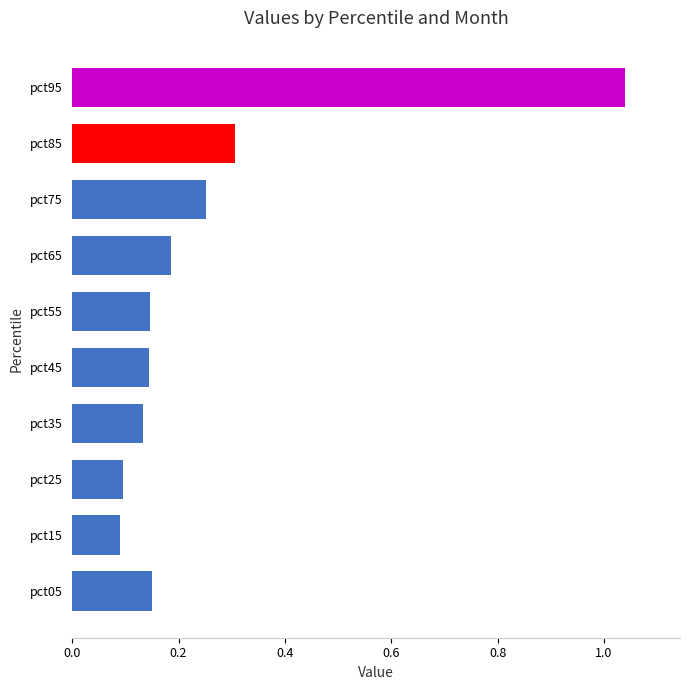

What is the difference between the maximum and second lowest values?

0.9